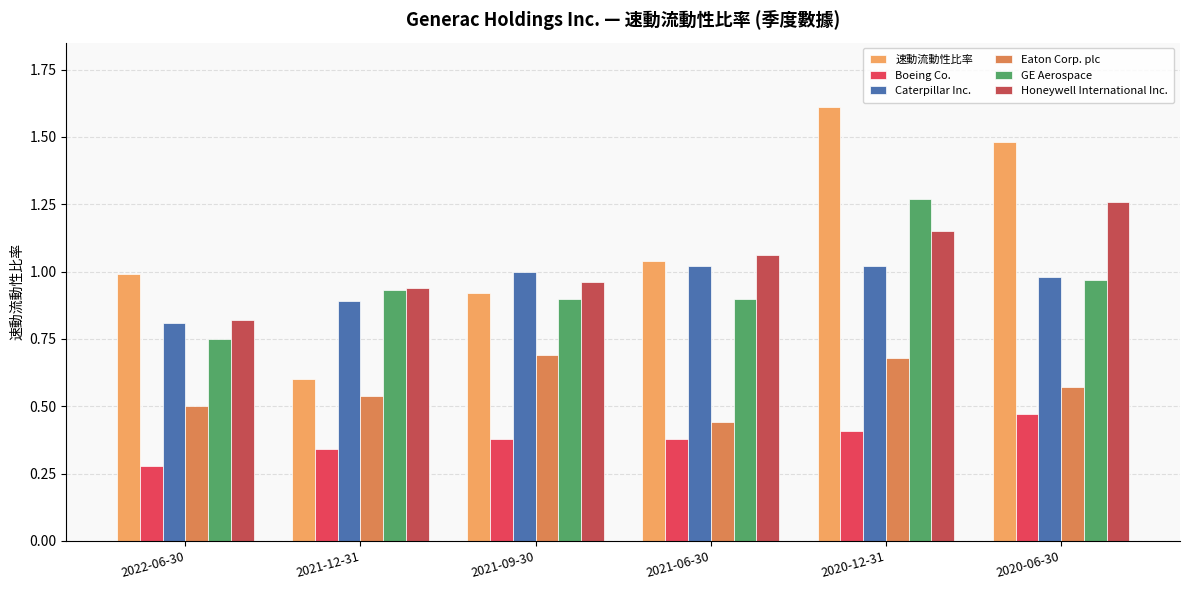

Is it true that Caterpillar Inc. equals 0.4 at 2021-12-31?

False